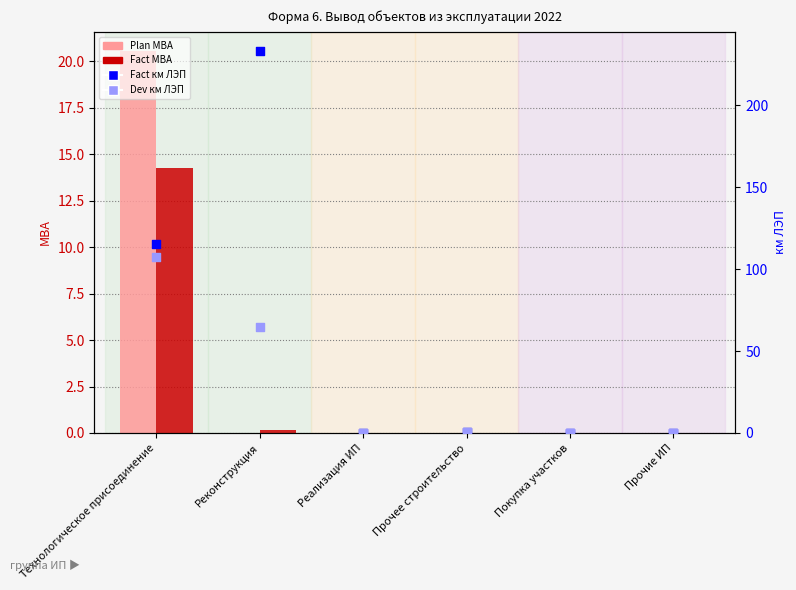

Which series has the largest total across all categories?

Fact км ЛЭП